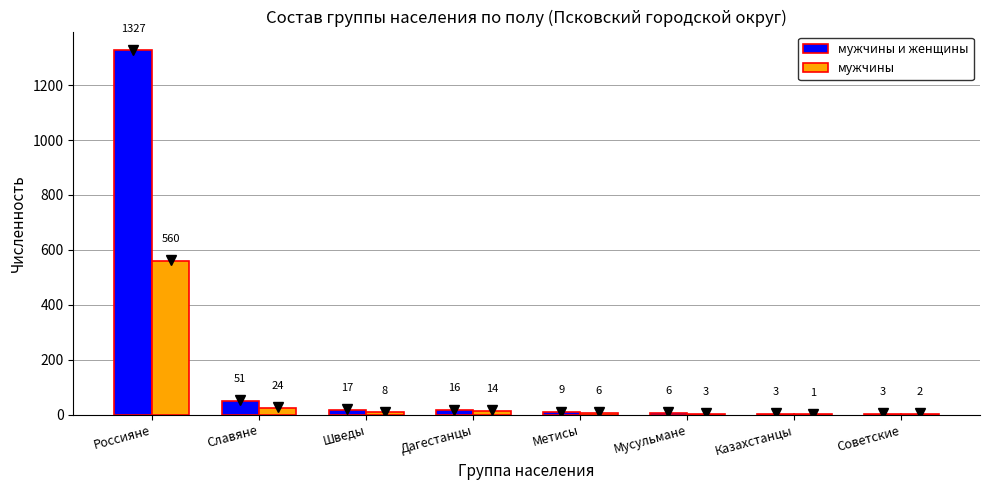

Which series has the widest spread of values?

мужчины и женщины